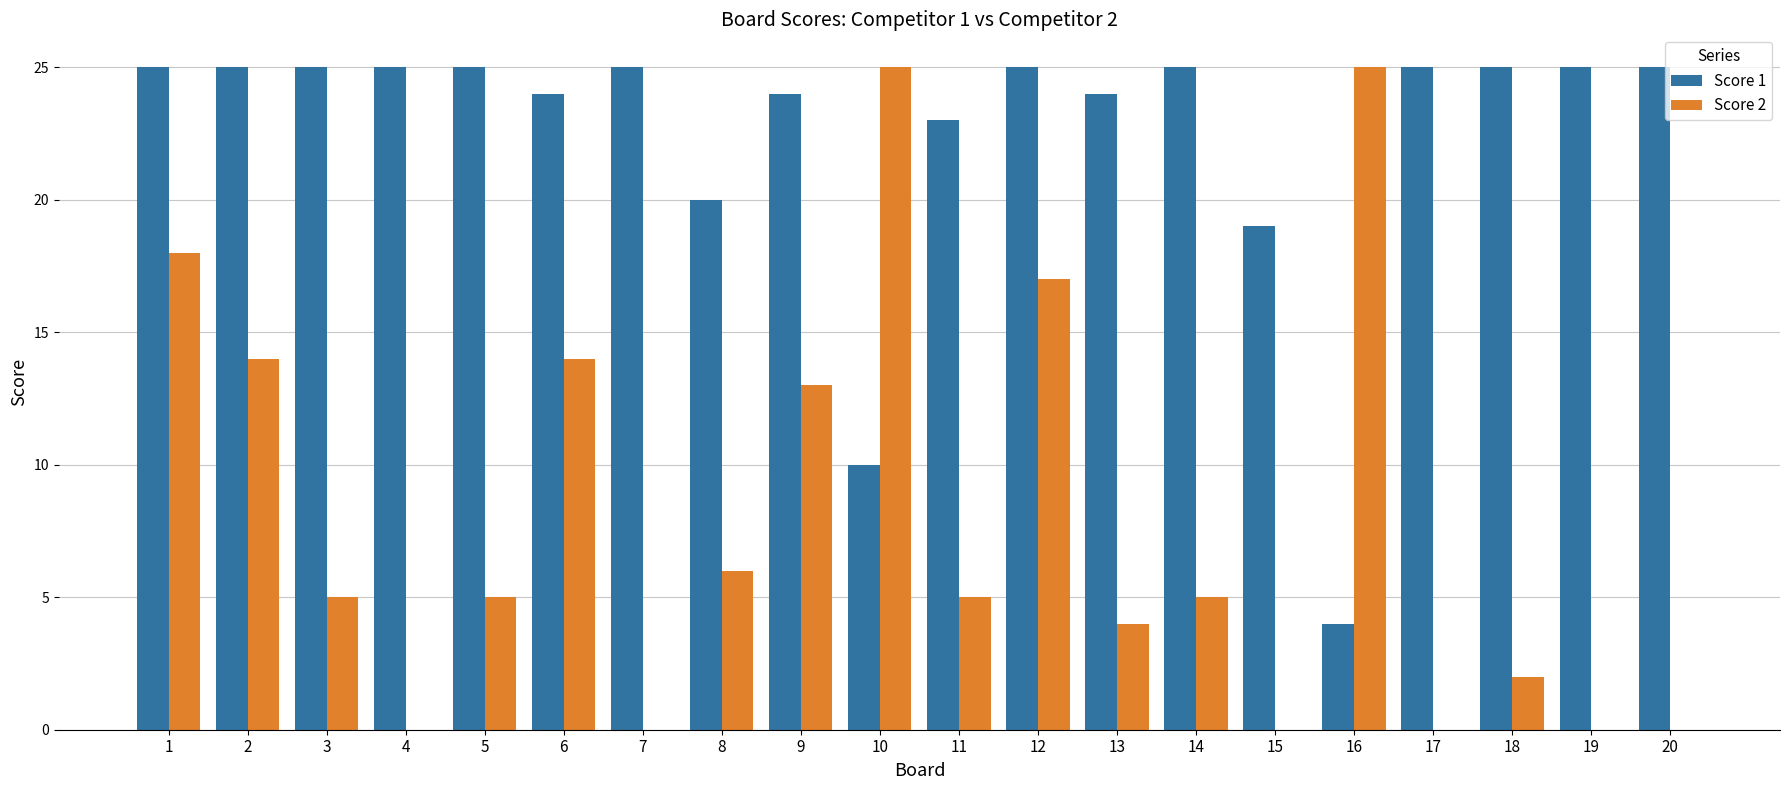

Between 7 and 14, which series saw the biggest shift?

Score 2